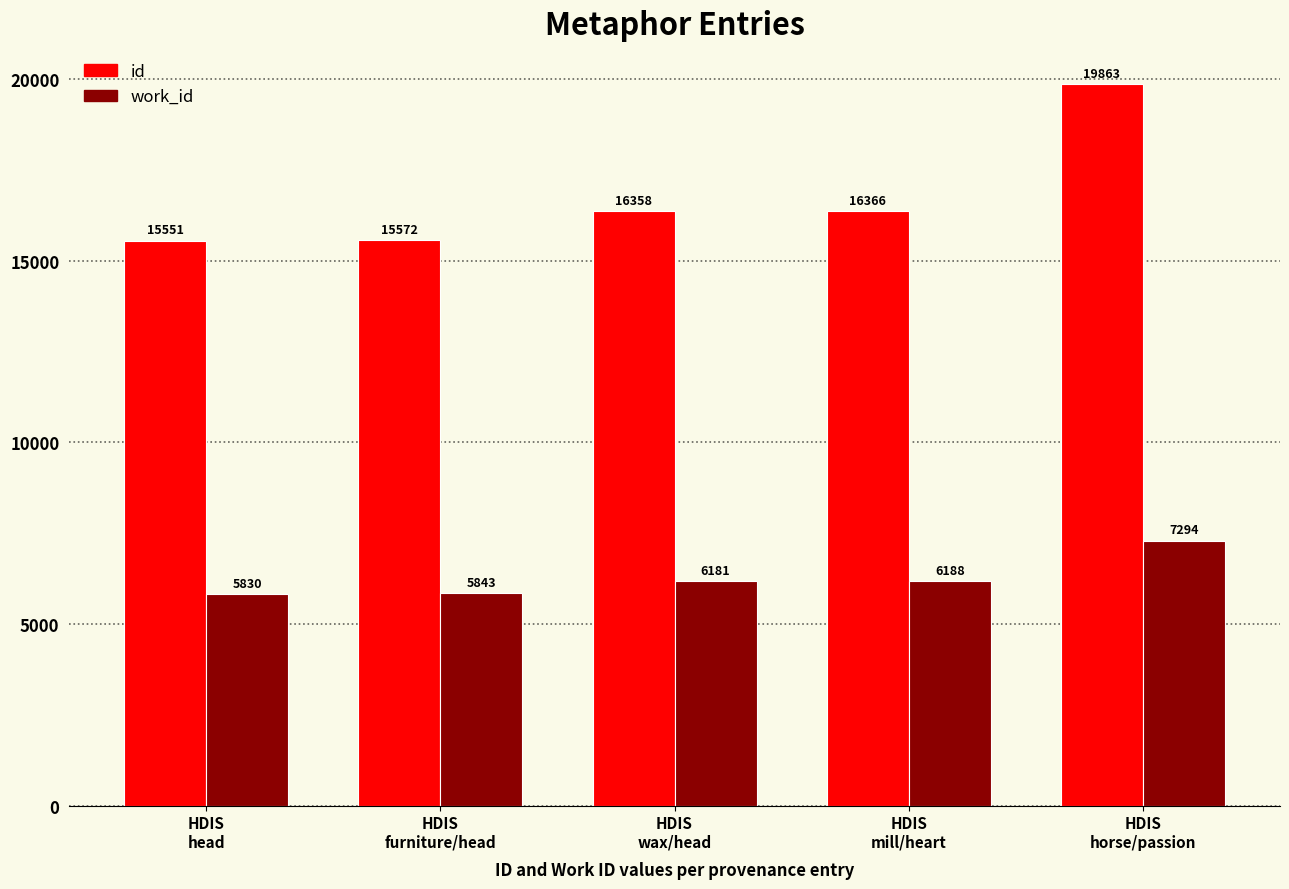

Which series has the largest range (max minus min)?

id